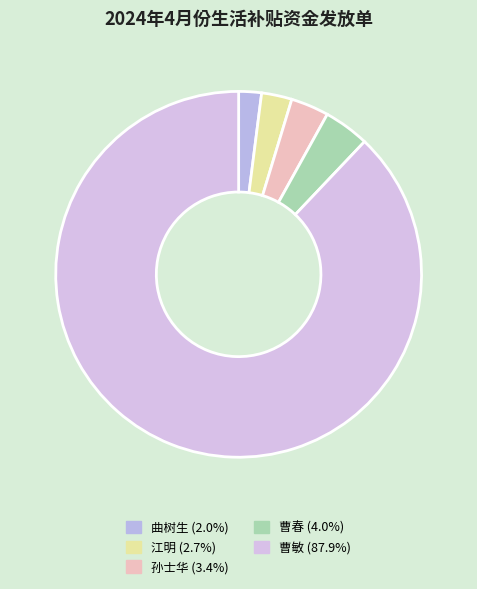

How much of the chart is everything except 曹敏?

12.1%